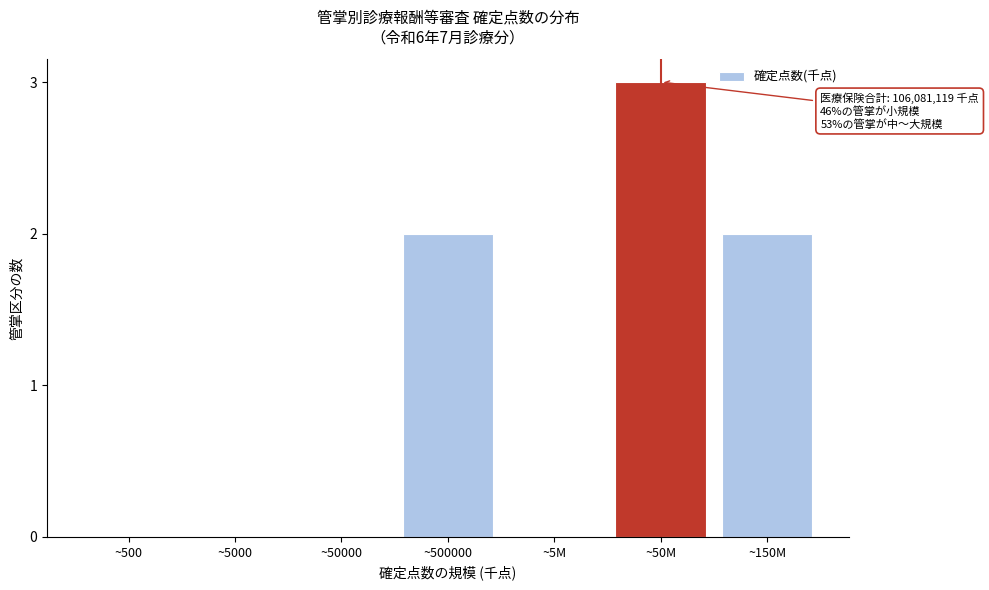

Reading left to right, what are all the values shown in this chart?

~500=0	~5000=0	~50000=0	~500000=2	~5M=0	~50M=3	~150M=2